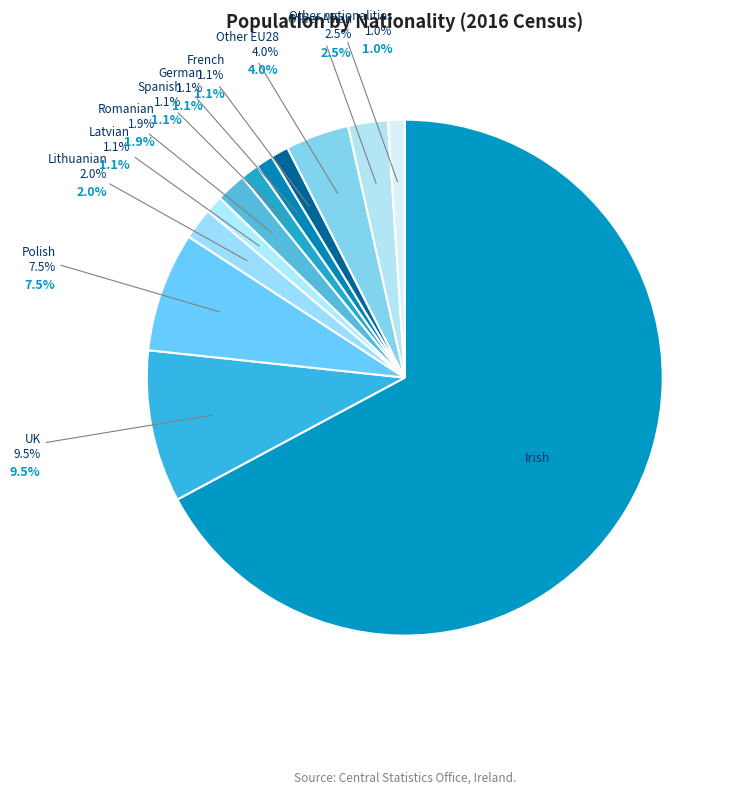

Does Irish account for over 50% of the chart?

Yes